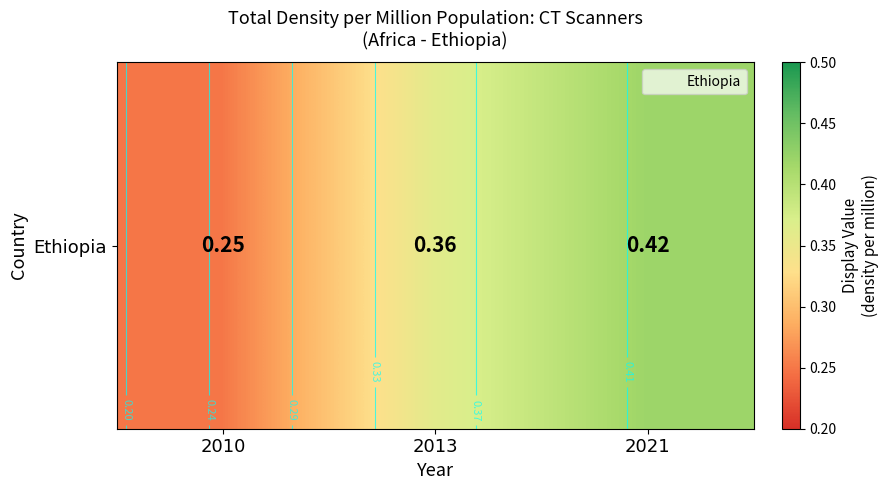

What is the average value?

0.3